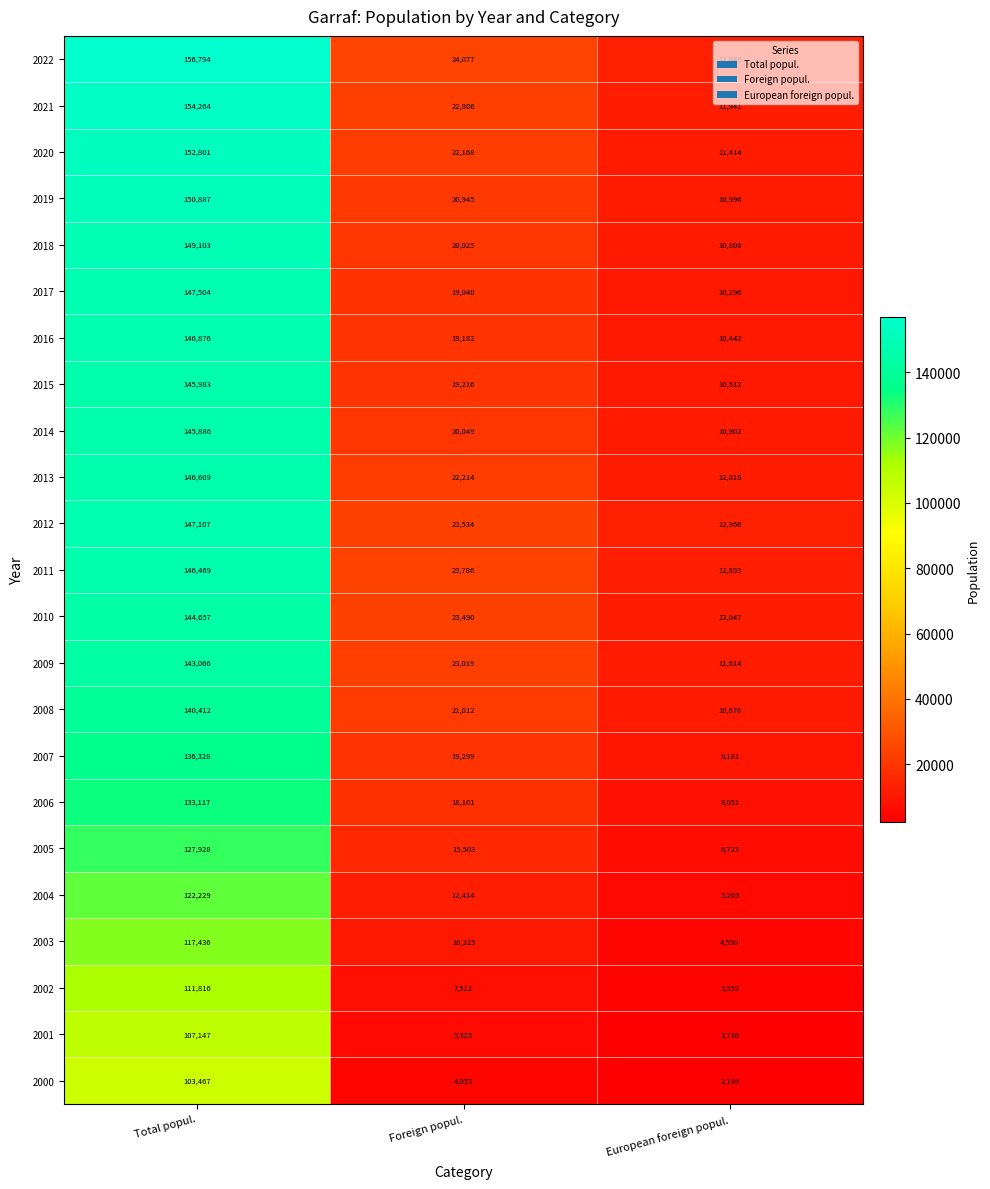

How many distinct data groups are displayed?

23